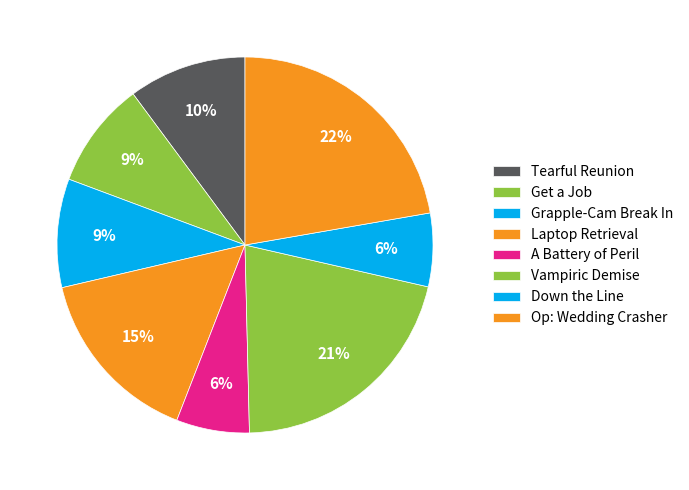

How many segments does this pie chart have?

8